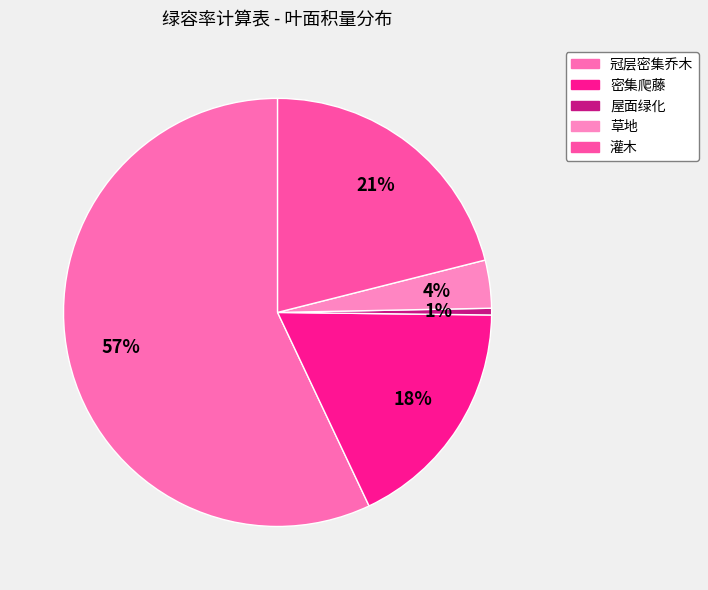

Which category accounts for the majority?

冠层密集乔木